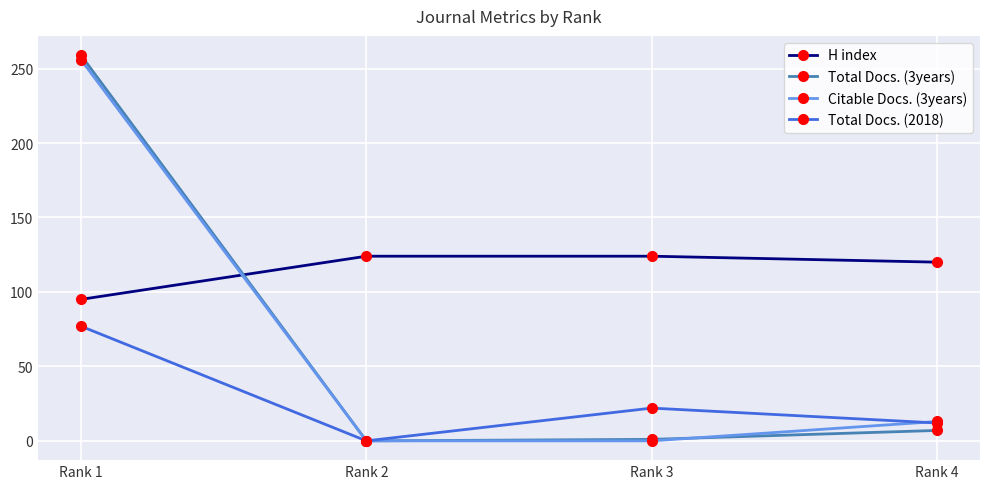

Which category has the highest value in the Citable Docs. (3years) series?

Rank 1